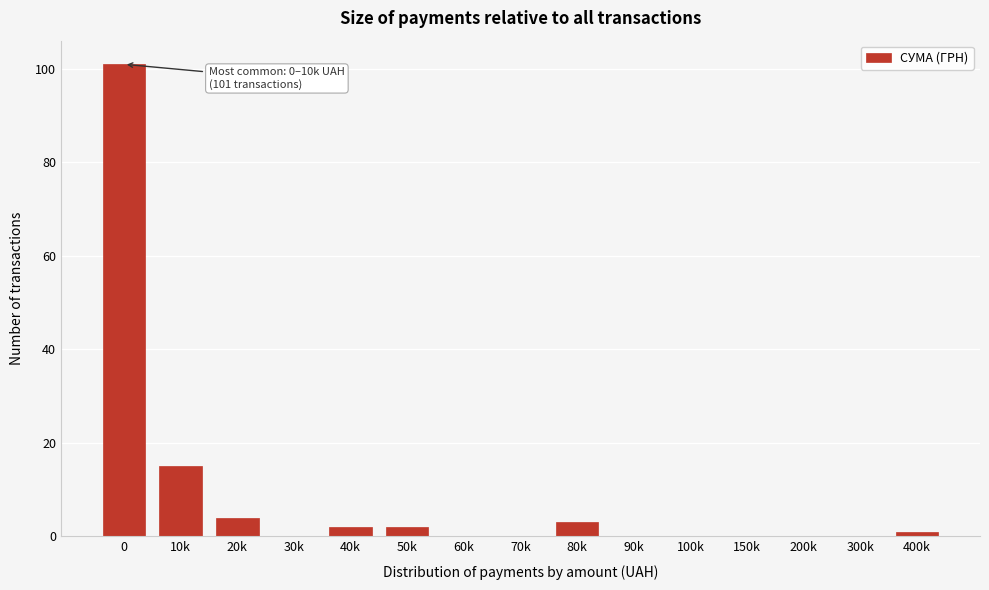

Reading left to right, list all the values displayed in this chart.

0=101	10k=15	20k=4	30k=0	40k=2	50k=2	60k=0	70k=0	80k=3	90k=0	100k=0	150k=0	200k=0	300k=0	400k=1